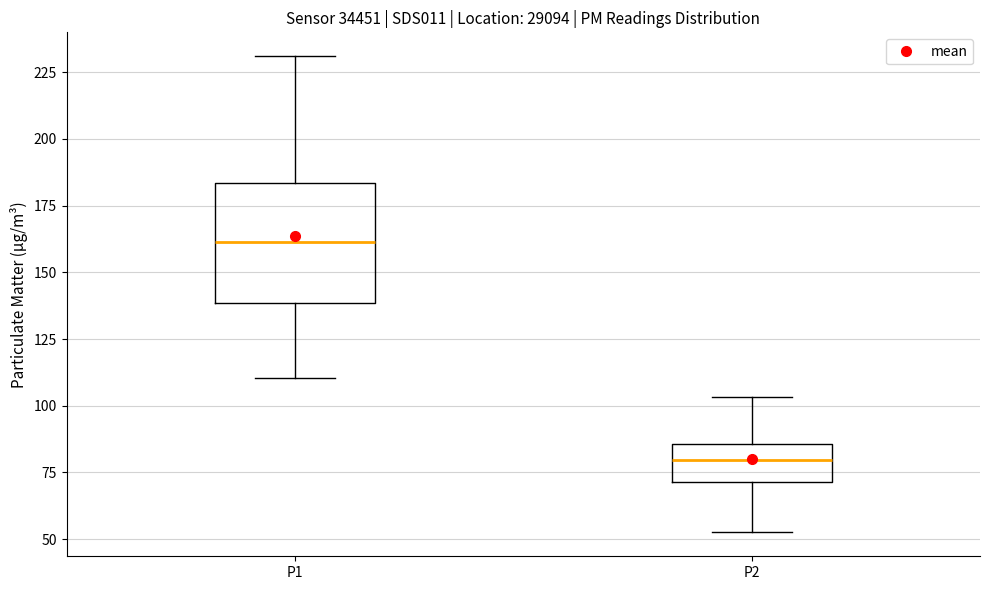

Where does the median line of the box for P2 sit on the y-axis? The values are not printed on the chart, so give them approximately, as read against the axis.

80